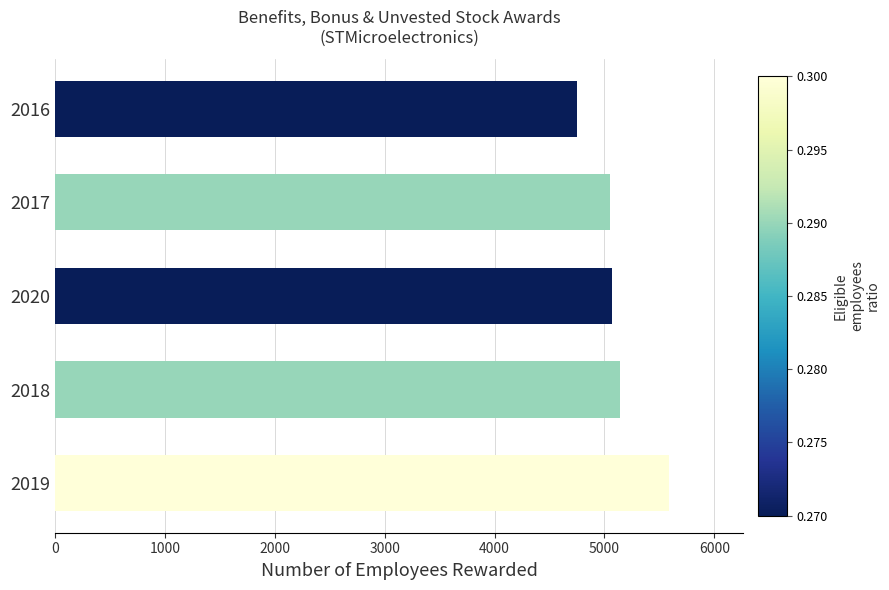

What is the sum of the values at 2020 and 2018?

10210